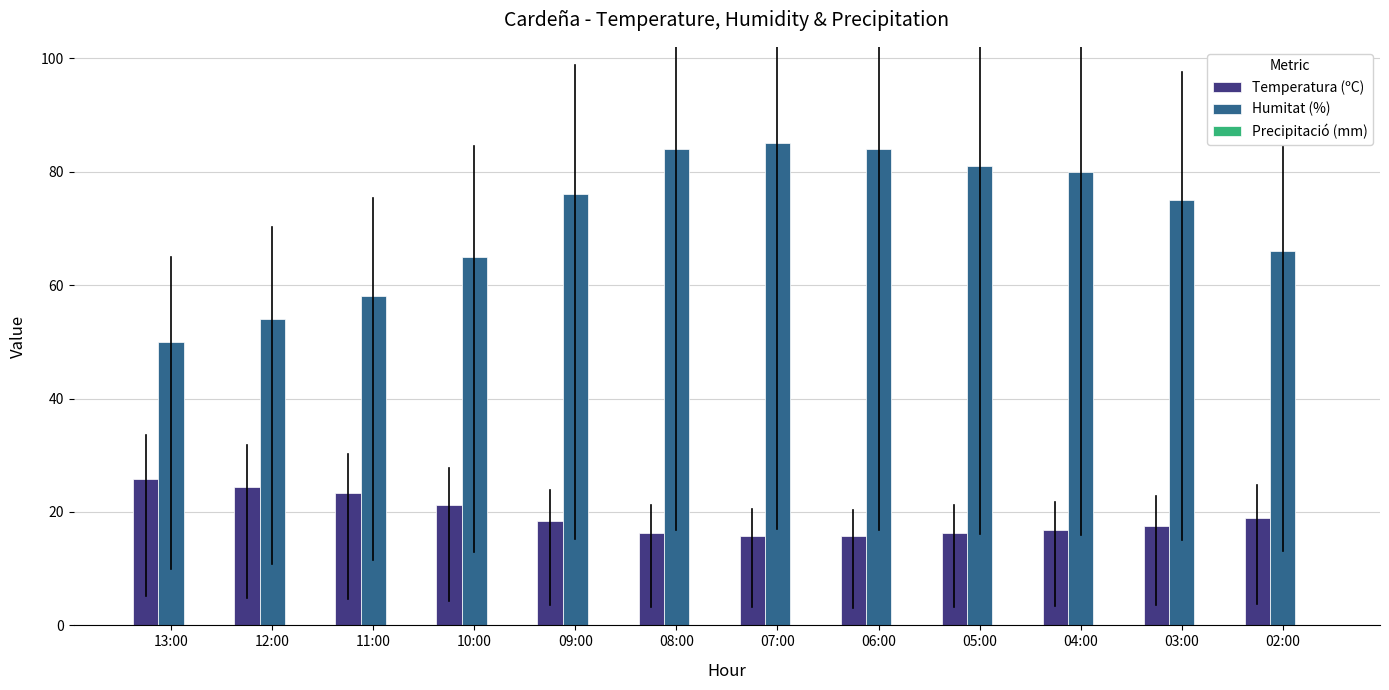

At 12:00, list the series in order from largest to smallest.

Humitat (%), Temperatura (ºC)